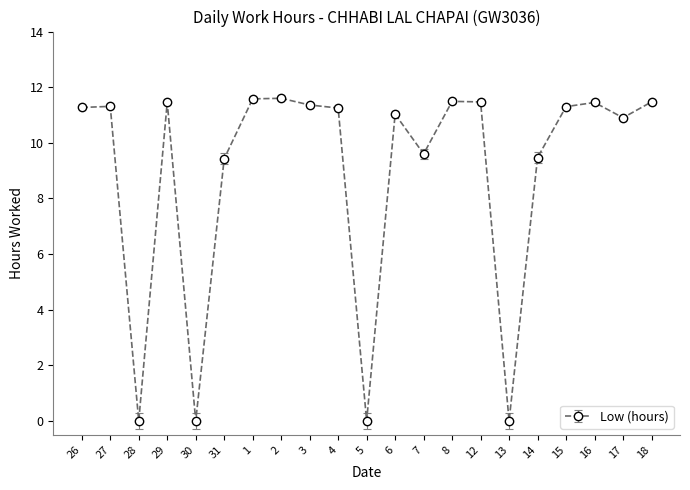

What is the greatest value displayed?

11.6